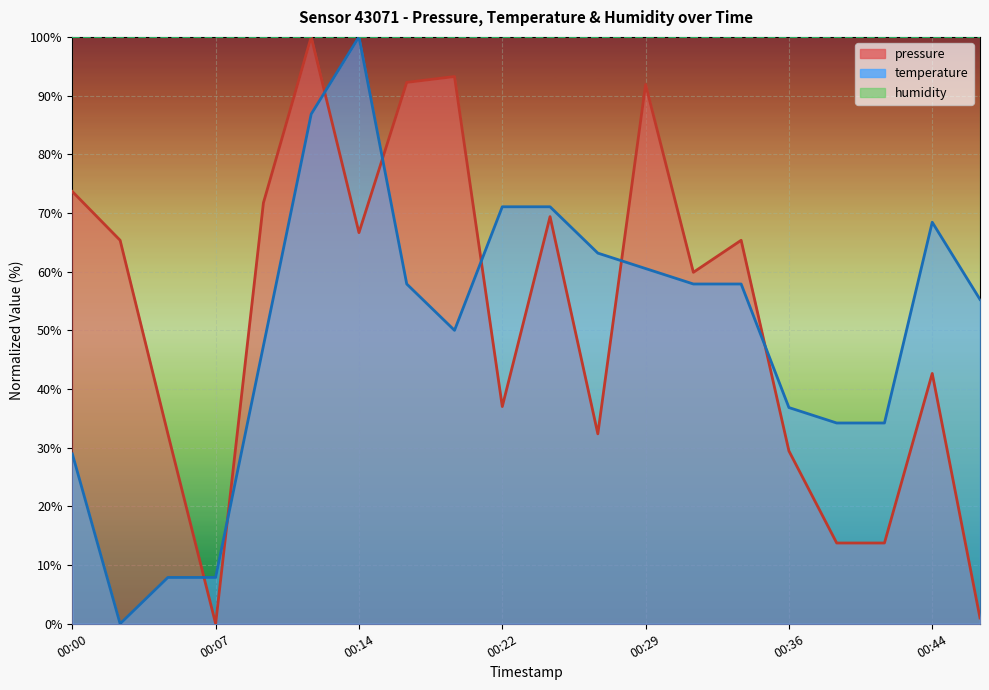

Reading left to right, transcribe all the data shown in this chart.

pressure: 00:00=73.7	00:02=65.3	00:05=32.4	00:07=0.0	00:10=71.7	00:12=100.0	00:14=66.6	00:17=92.3	00:19=93.2	00:22=37.0	00:24=69.4	00:27=32.4	00:29=91.9	00:31=59.9	00:34=65.3	00:36=29.4	00:39=13.8	00:41=13.8	00:44=42.7	00:46=1.0
temperature: 00:00=28.9	00:02=0.0	00:05=7.9	00:07=7.9	00:10=47.4	00:12=86.8	00:14=100.0	00:17=57.9	00:19=50.0	00:22=71.1	00:24=71.1	00:27=63.2	00:29=60.5	00:31=57.9	00:34=57.9	00:36=36.8	00:39=34.2	00:41=34.2	00:44=68.4	00:46=55.3